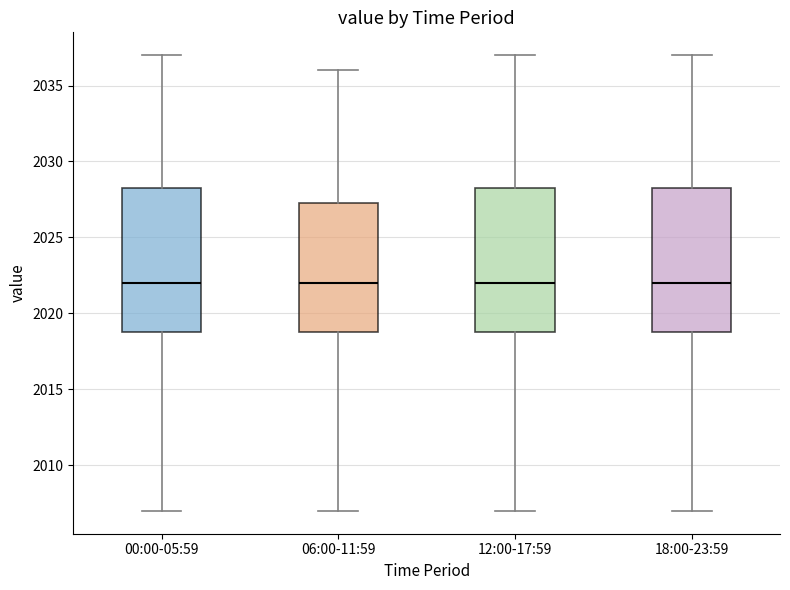

Reading left to right, transcribe this box plot: for each box, give where its median line is, the range the box spans, and where its two whiskers end, as read against the y-axis. The values are not printed on the chart, so give them approximately, as read against the axis.

00:00-05:59: median 2022.0, box 2019.0 to 2028.5, whiskers 2007.0 to 2037.0
06:00-11:59: median 2022.0, box 2019.0 to 2027.5, whiskers 2007.0 to 2036.0
12:00-17:59: median 2022.0, box 2019.0 to 2028.5, whiskers 2007.0 to 2037.0
18:00-23:59: median 2022.0, box 2019.0 to 2028.5, whiskers 2007.0 to 2037.0